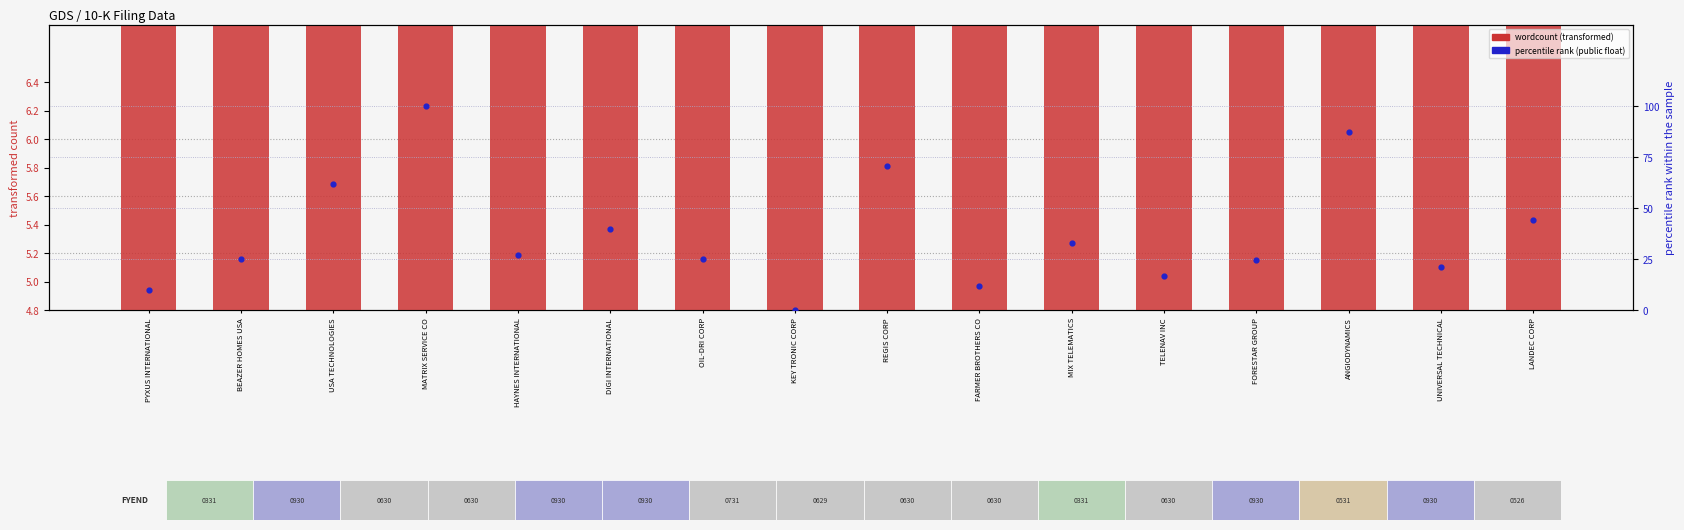

Which series contains the highest Y value?

percentile rank (public float)